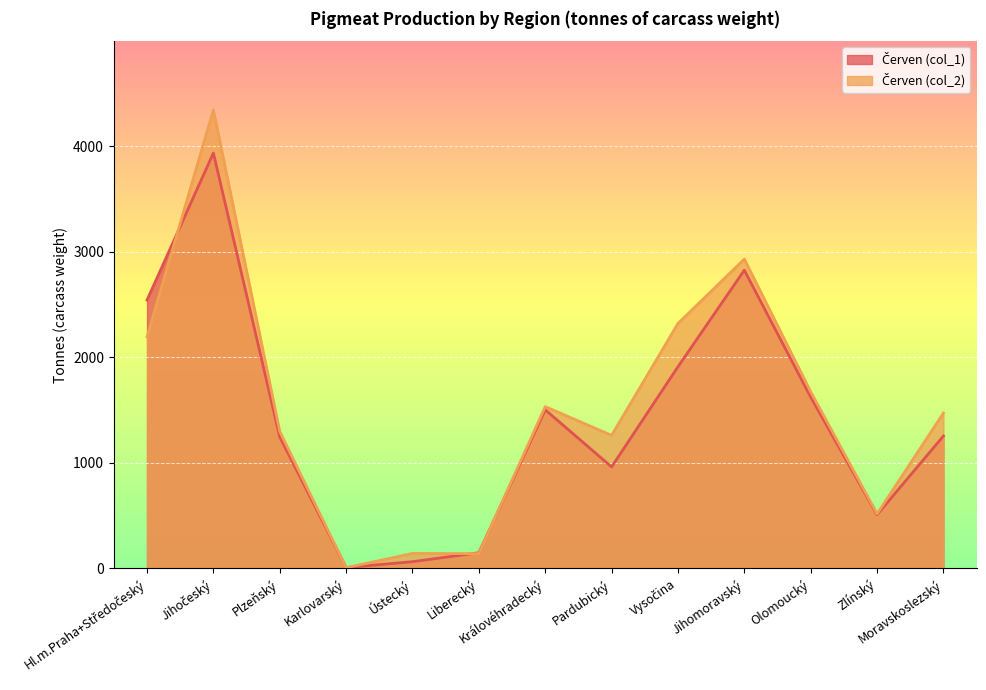

List the series in order of their peak value, lowest first.

Červen (col_1), Červen (col_2)